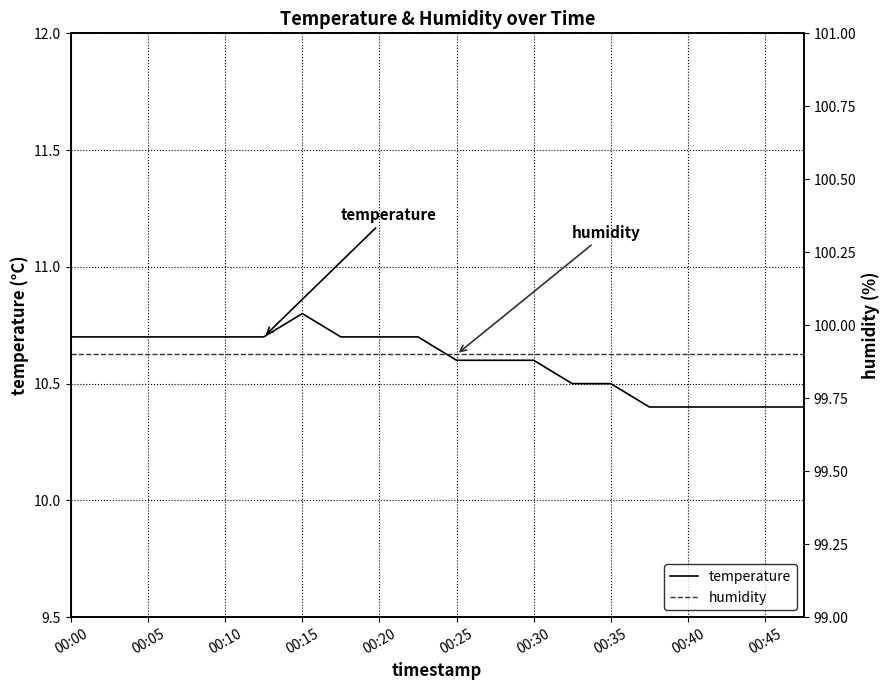

What is the lowest value of the temperature series?

10.4